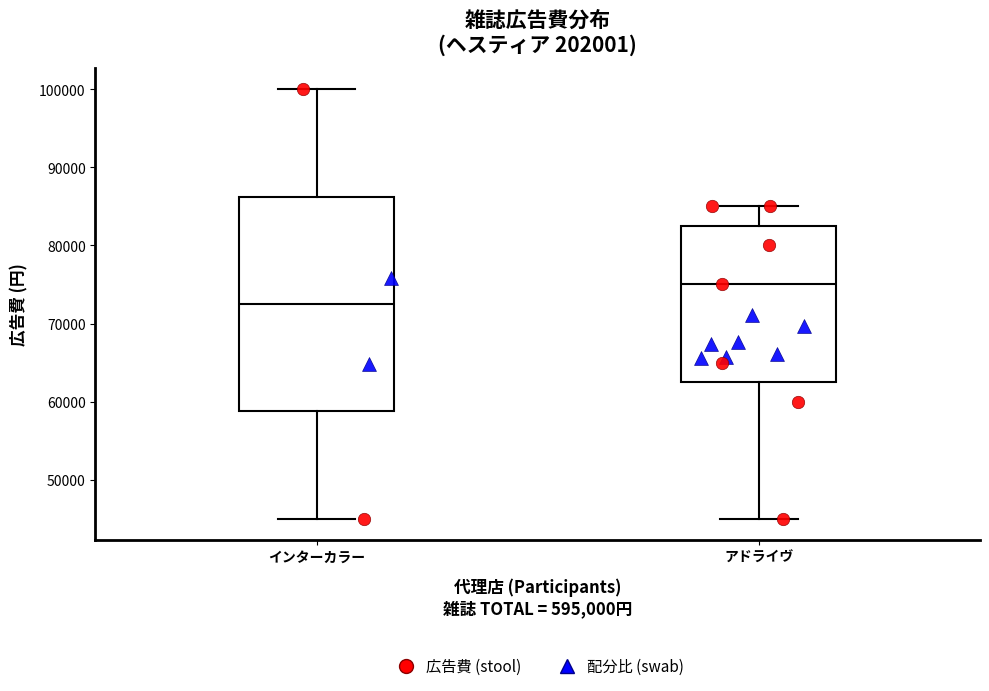

Which box is the tallest, from its lower edge to its upper edge?

インターカラー